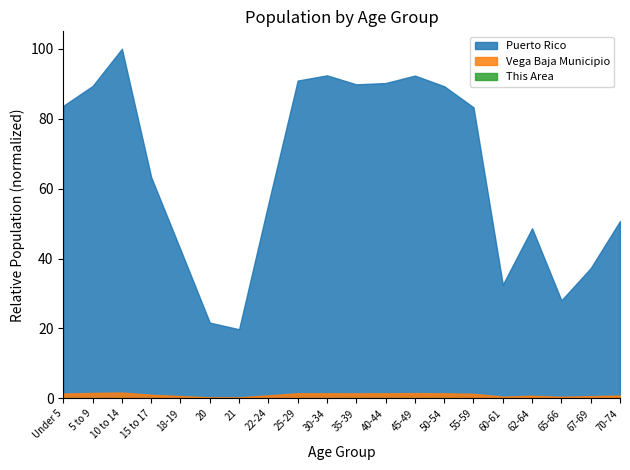

Count the number of categories in the chart.

20